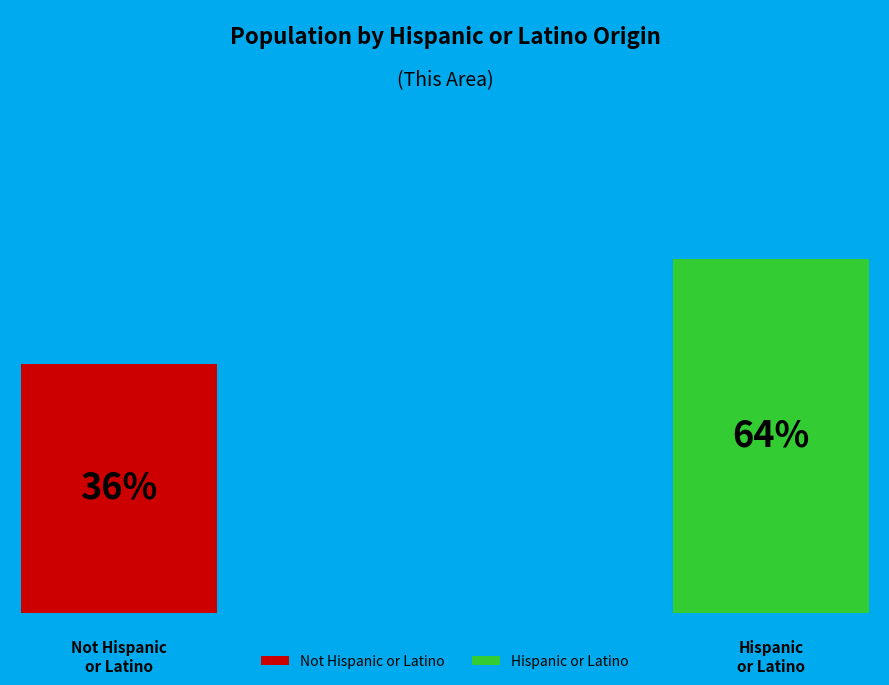

Is there any slice that represents more than half of the pie?

Yes